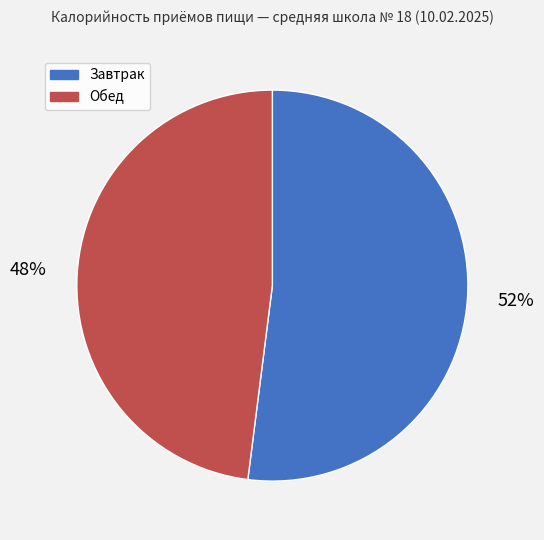

What is the ratio of the value at Завтрак to the value at Обед?

1.1